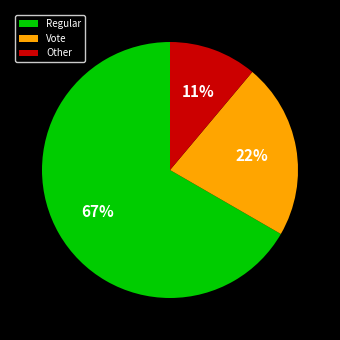

To the nearest percent, what percentage of the pie is Regular?

67%